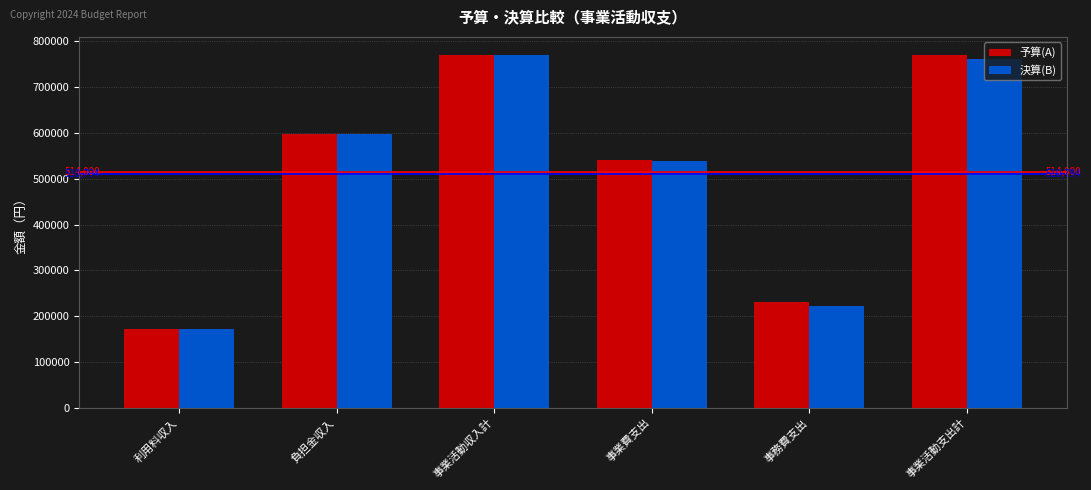

Reading right to left, what are all the values shown in this chart?

予算(A): 事業活動支出計=771000	事務費支出=231000	事業費支出=540000	事業活動収入計=771000	負担金収入=598000	利用料収入=173000
決算(B): 事業活動支出計=761383	事務費支出=222103	事業費支出=539280	事業活動収入計=771000	負担金収入=598000	利用料収入=173000